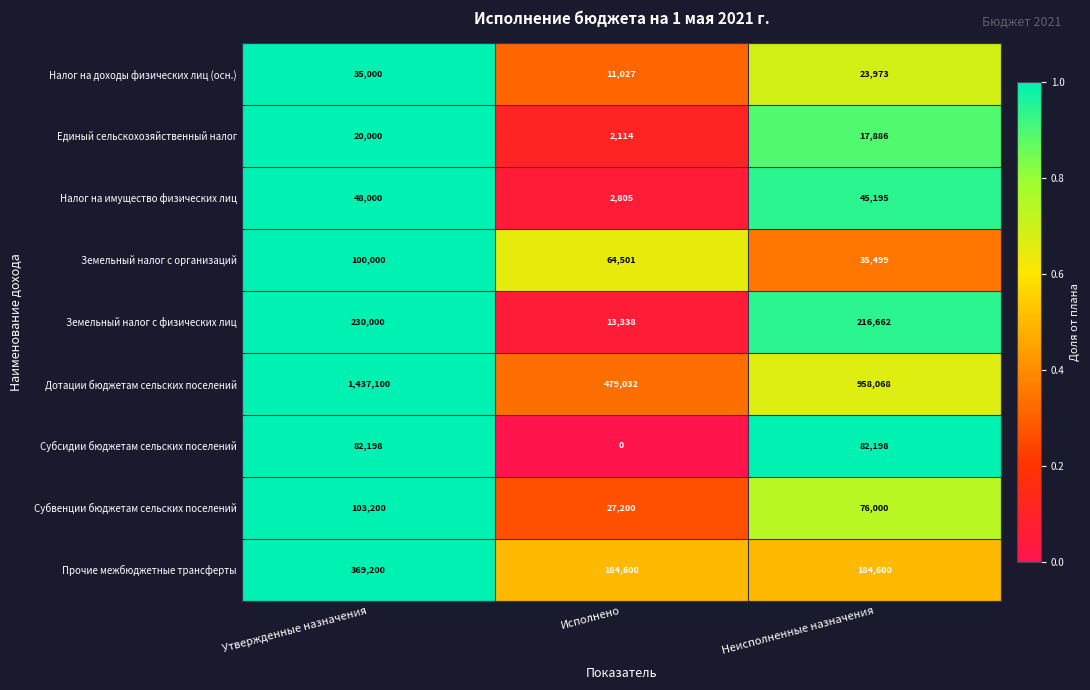

Rank the series at Утвержденные назначения from lowest to highest value.

Единый сельскохозяйственный налог, Налог на доходы физических лиц (осн.), Налог на имущество физических лиц, Субсидии бюджетам сельских поселений, Земельный налог с организаций, Субвенции бюджетам сельских поселений, Земельный налог с физических лиц, Прочие межбюджетные трансферты, Дотации бюджетам сельских поселений